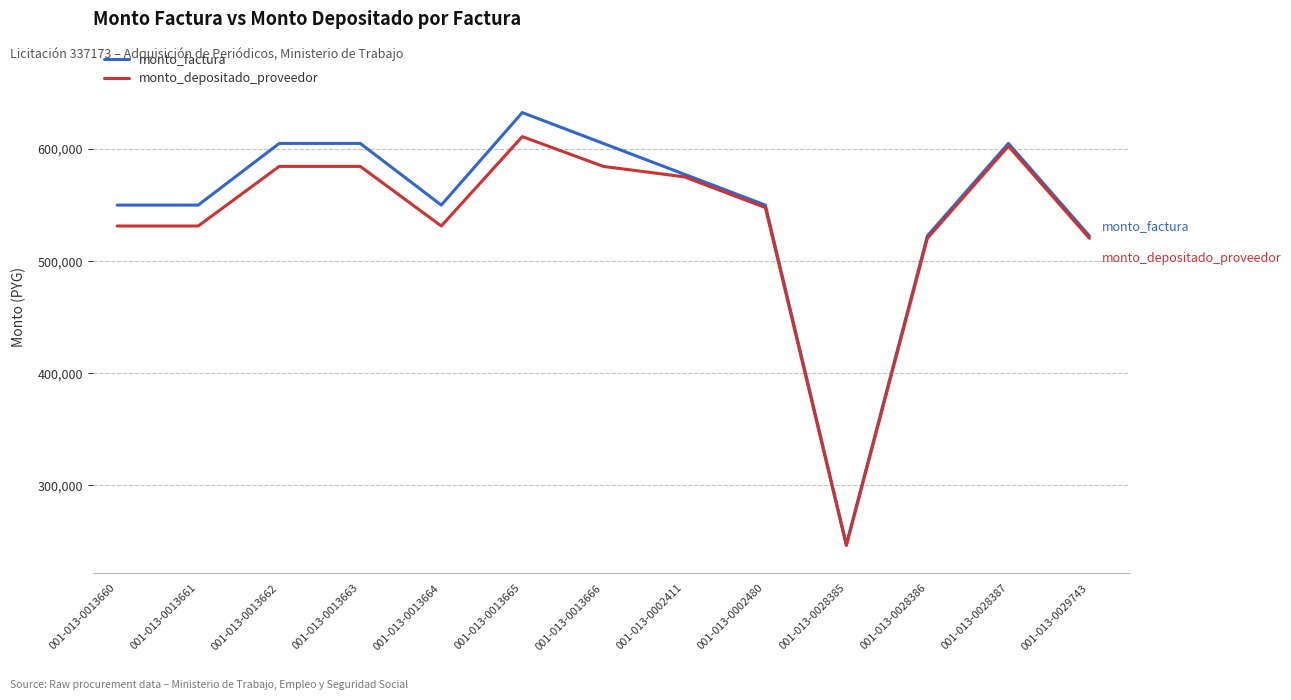

Between 001-013-0013660 and 001-013-0013666, which series saw the biggest shift?

monto_factura